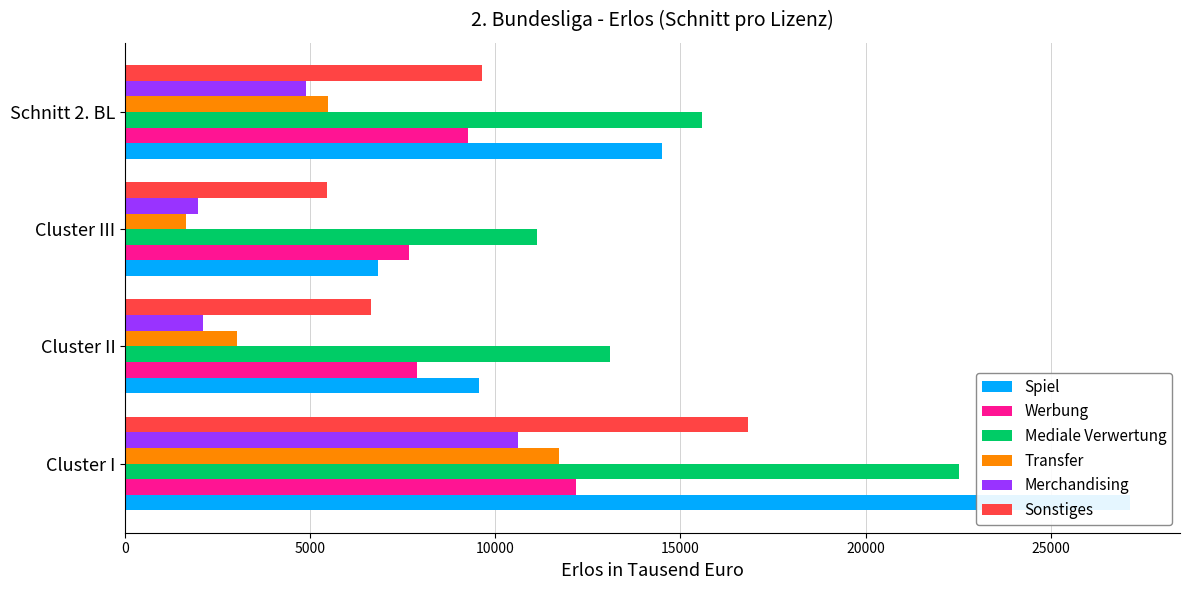

Count the Mediale Verwertung values in the range 13097 to 22522.

3